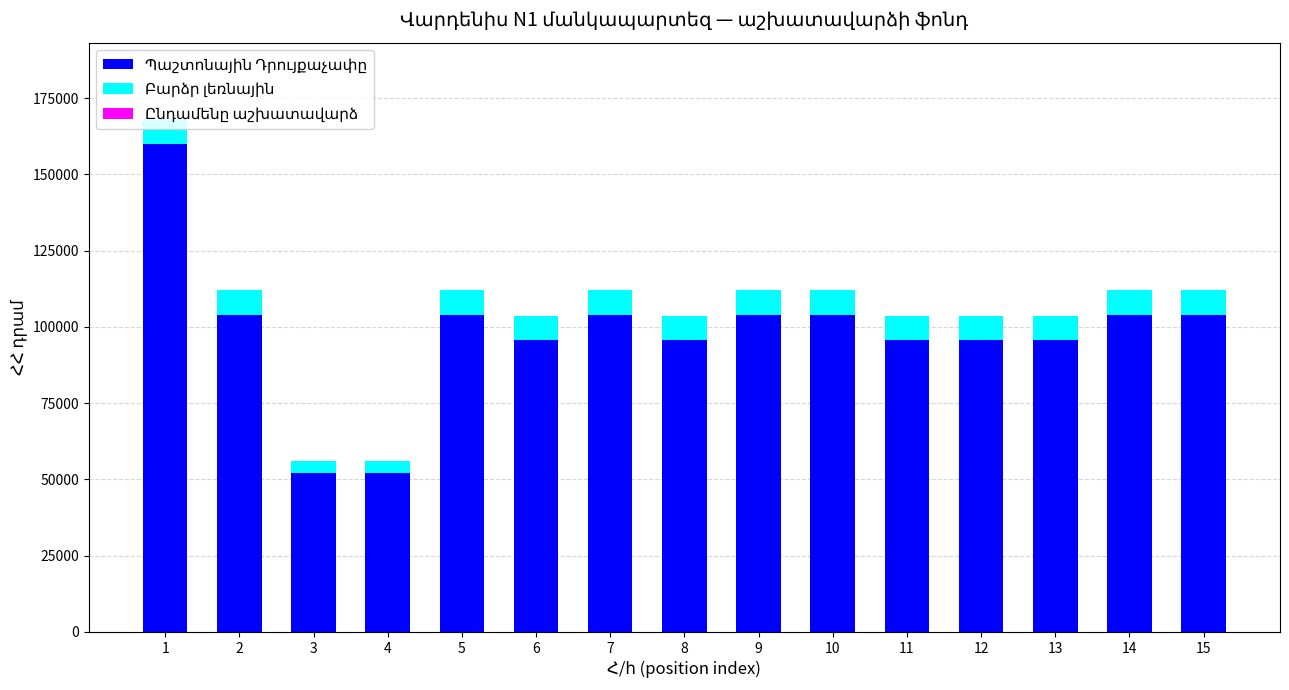

What is the total value across all series at 8?

103700